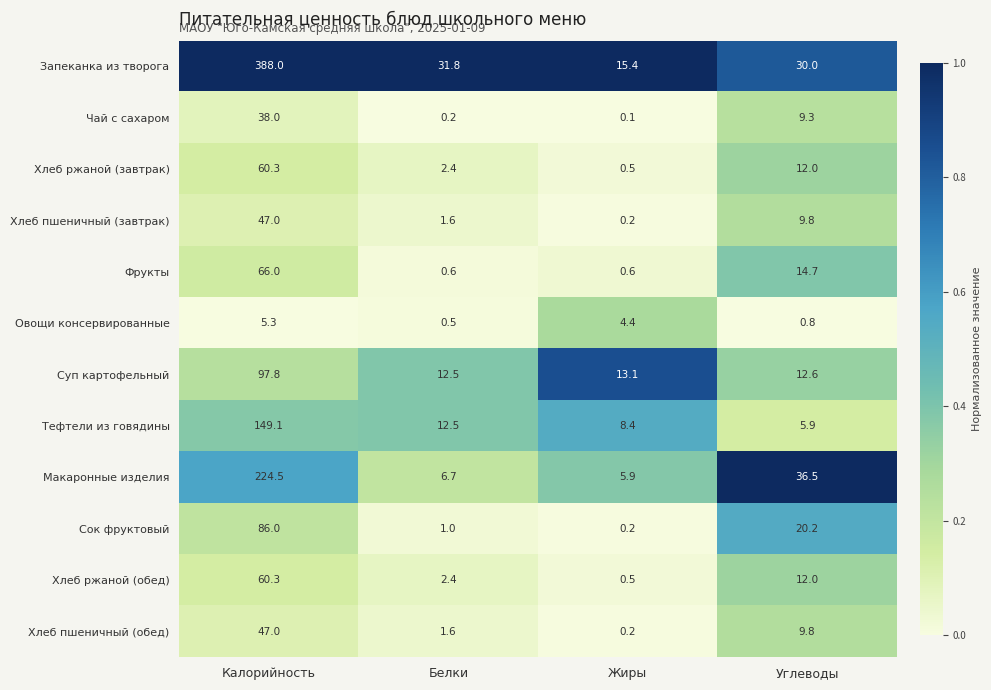

At how many categories does at least one series exceed 0?

4